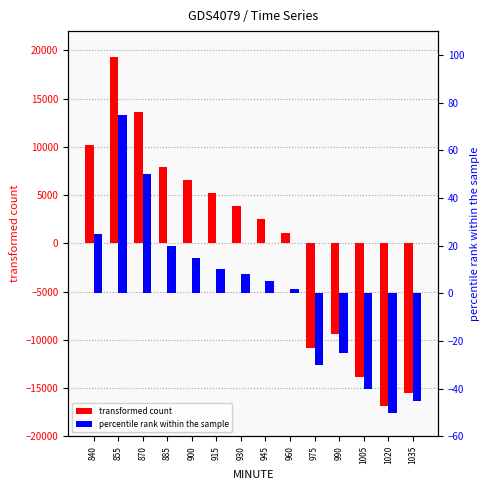

How many values in transformed count are below zero?

5